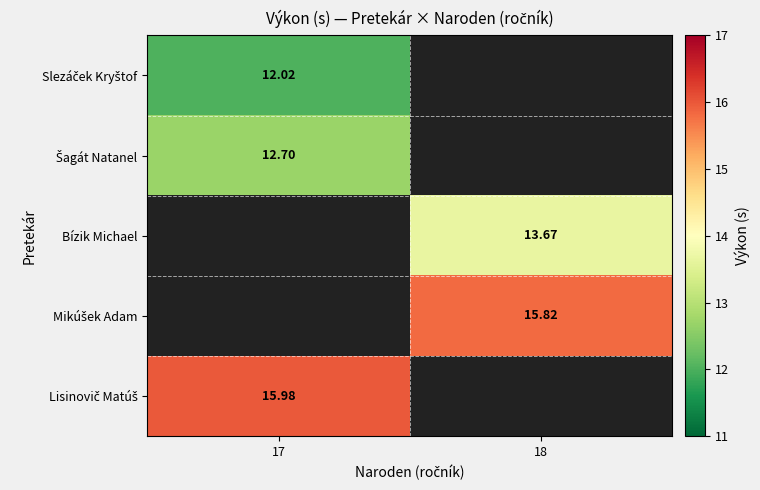

Between 18 and 17, which is larger?

17